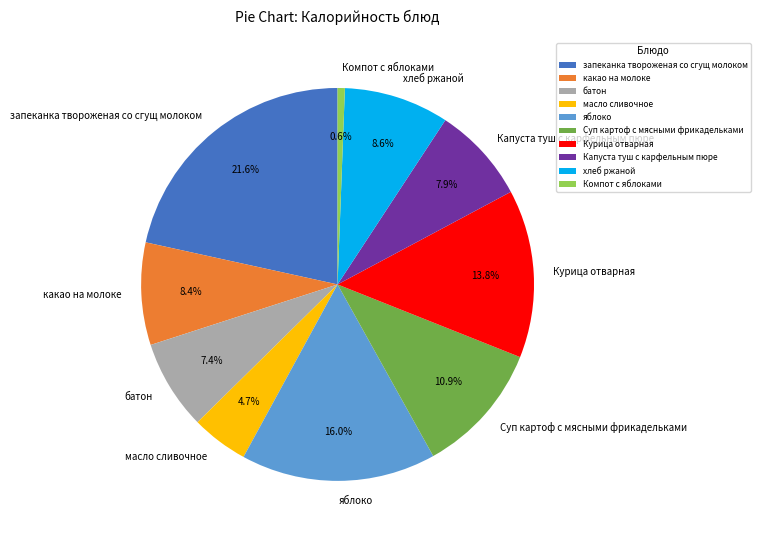

What percentage is the яблоко slice, to the nearest percent?

16%